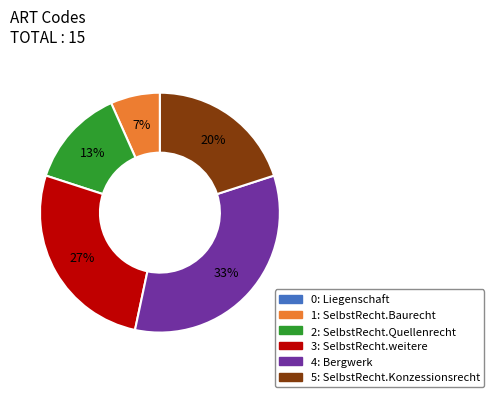

True or false: 2 accounts for 1% of the total.

False